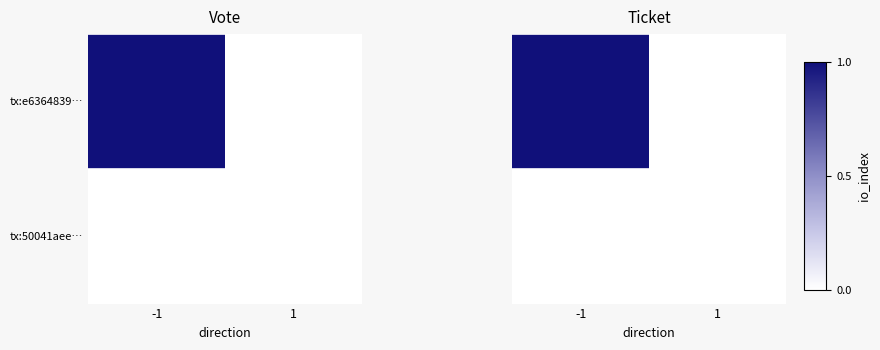

Between 1 and -1, which is larger?

-1